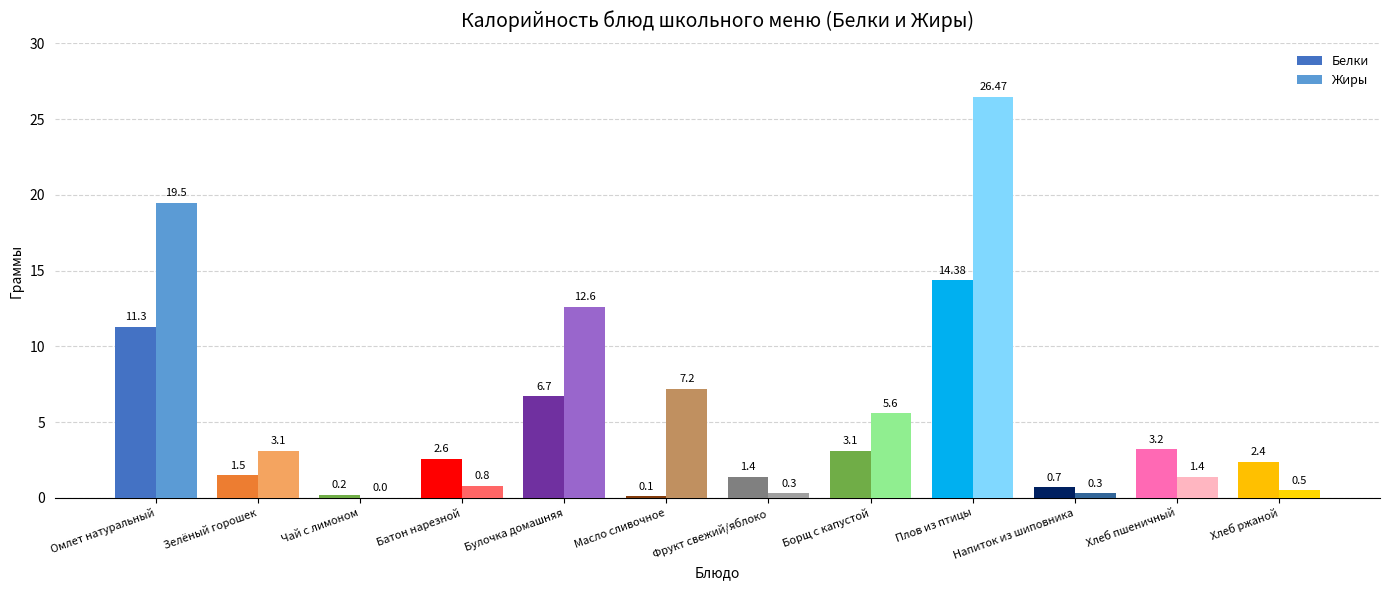

At which label does Жиры first exceed 3?

Омлет натуральный